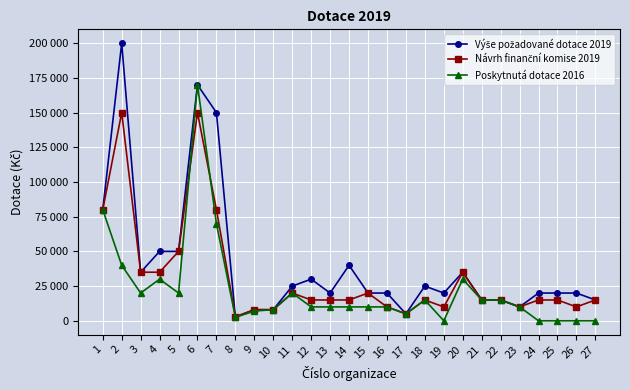

Does the chart have visible grid lines?

Yes